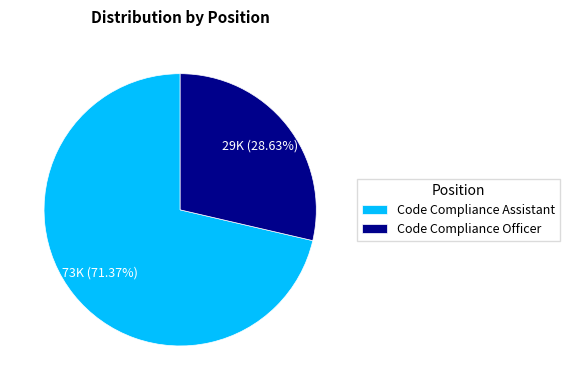

How many segments does this pie chart have?

2